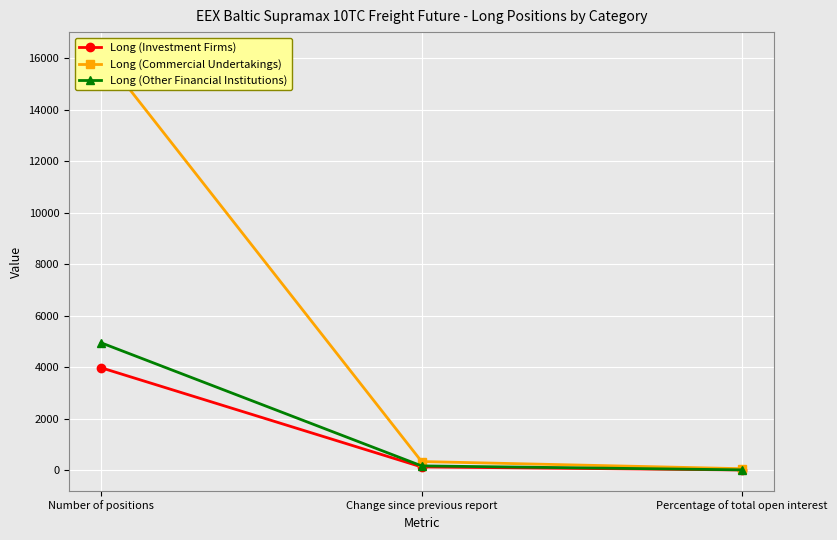

What is the difference between the maximum and minimum values in the Long (Investment Firms) series?

3968.6